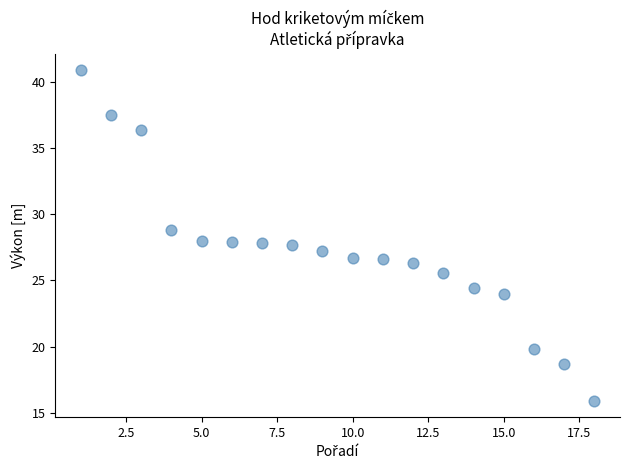

What is the range of Y values (max minus min)?

25.0